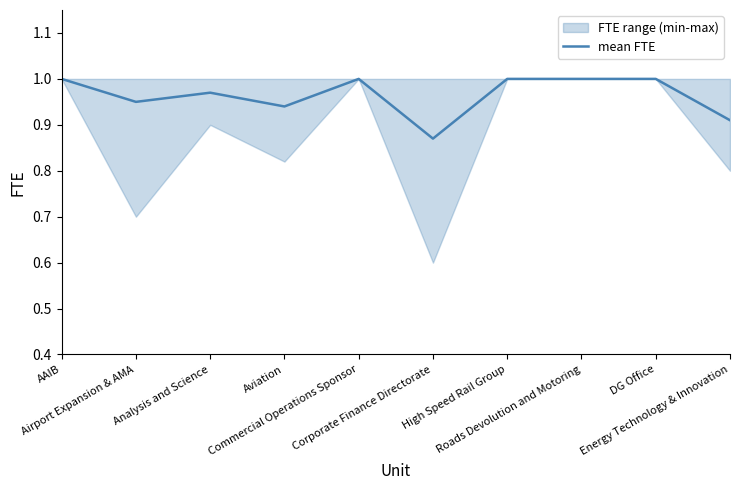

True or false: the data shows 0.9 at Energy Technology & Innovation.

True